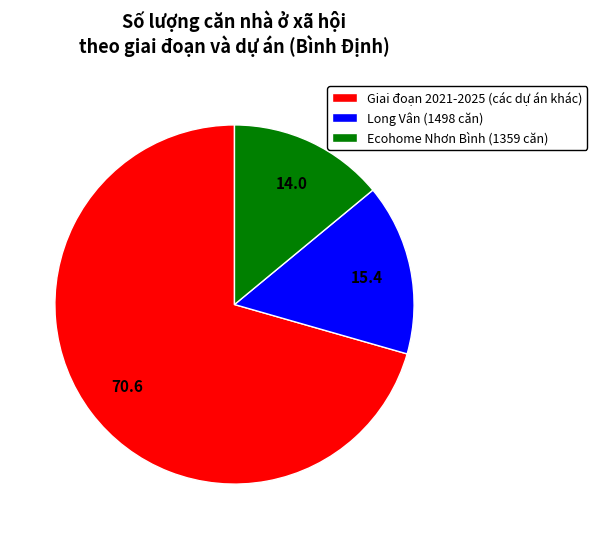

The Long Vân (1498 căn) slice represents 26% of the pie. True or false?

False